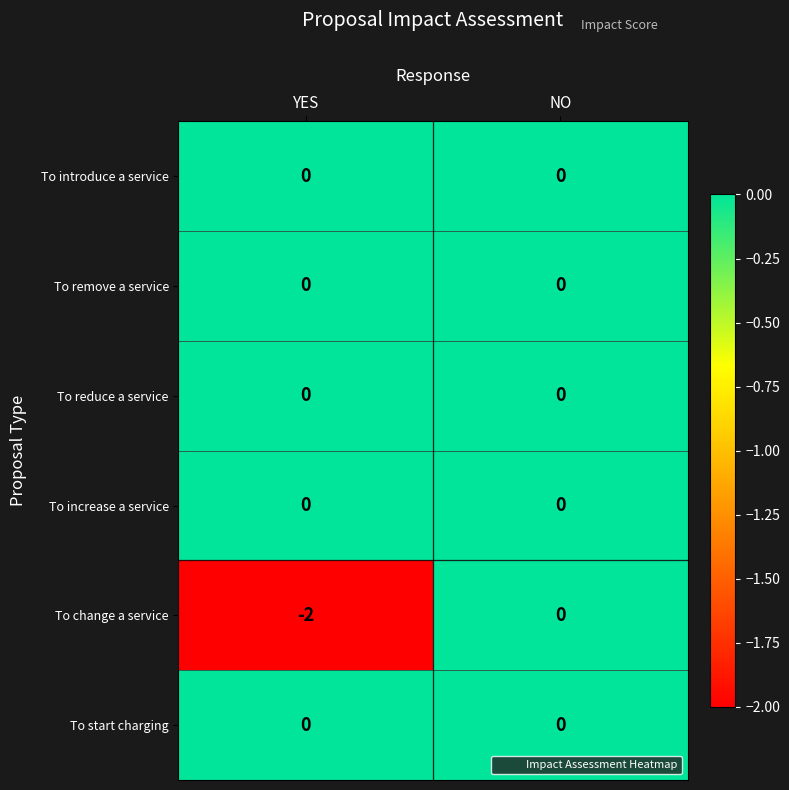

Which label corresponds to the smallest value in the chart?

YES